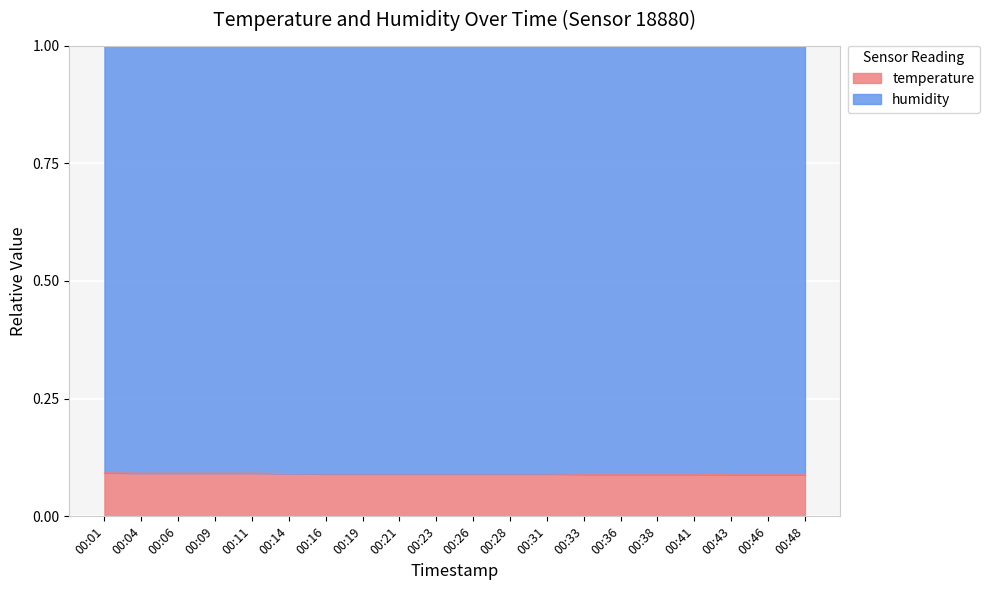

How many lines are shown in the chart?

2